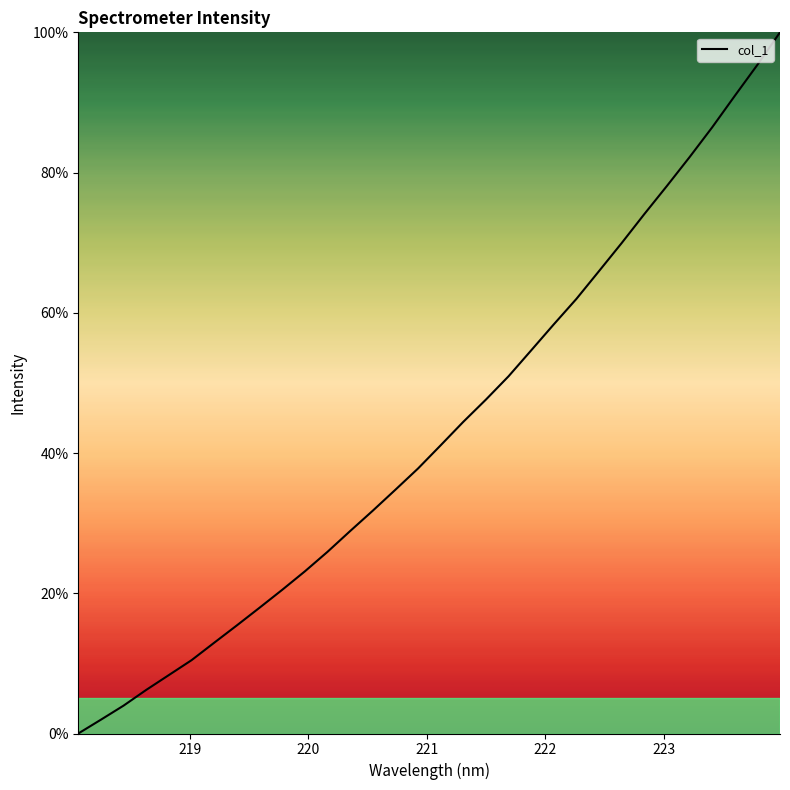

What is the difference between the maximum and minimum values?

100.0